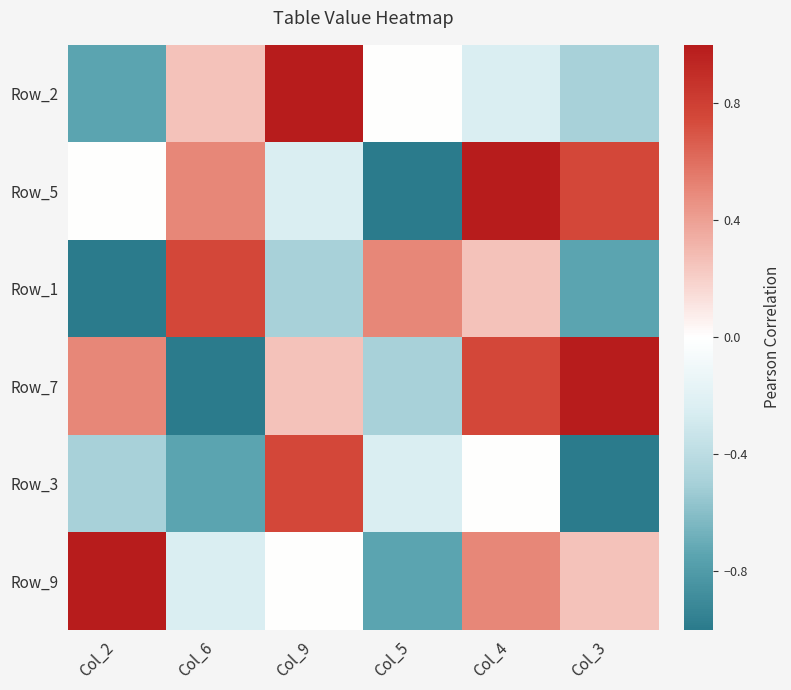

How many categories are shown in the chart?

6